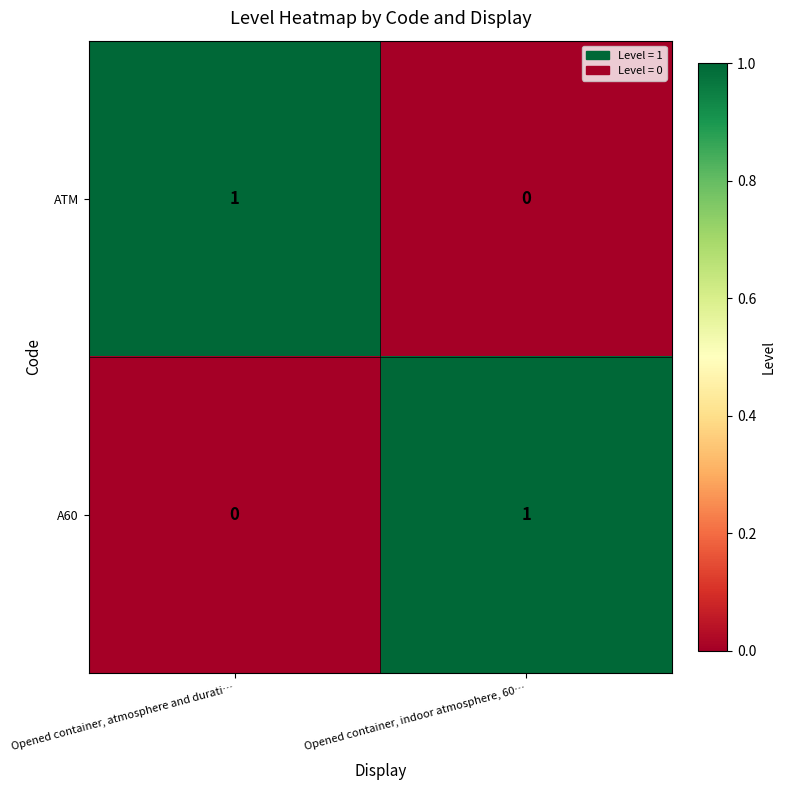

How many data points does each series have?

2